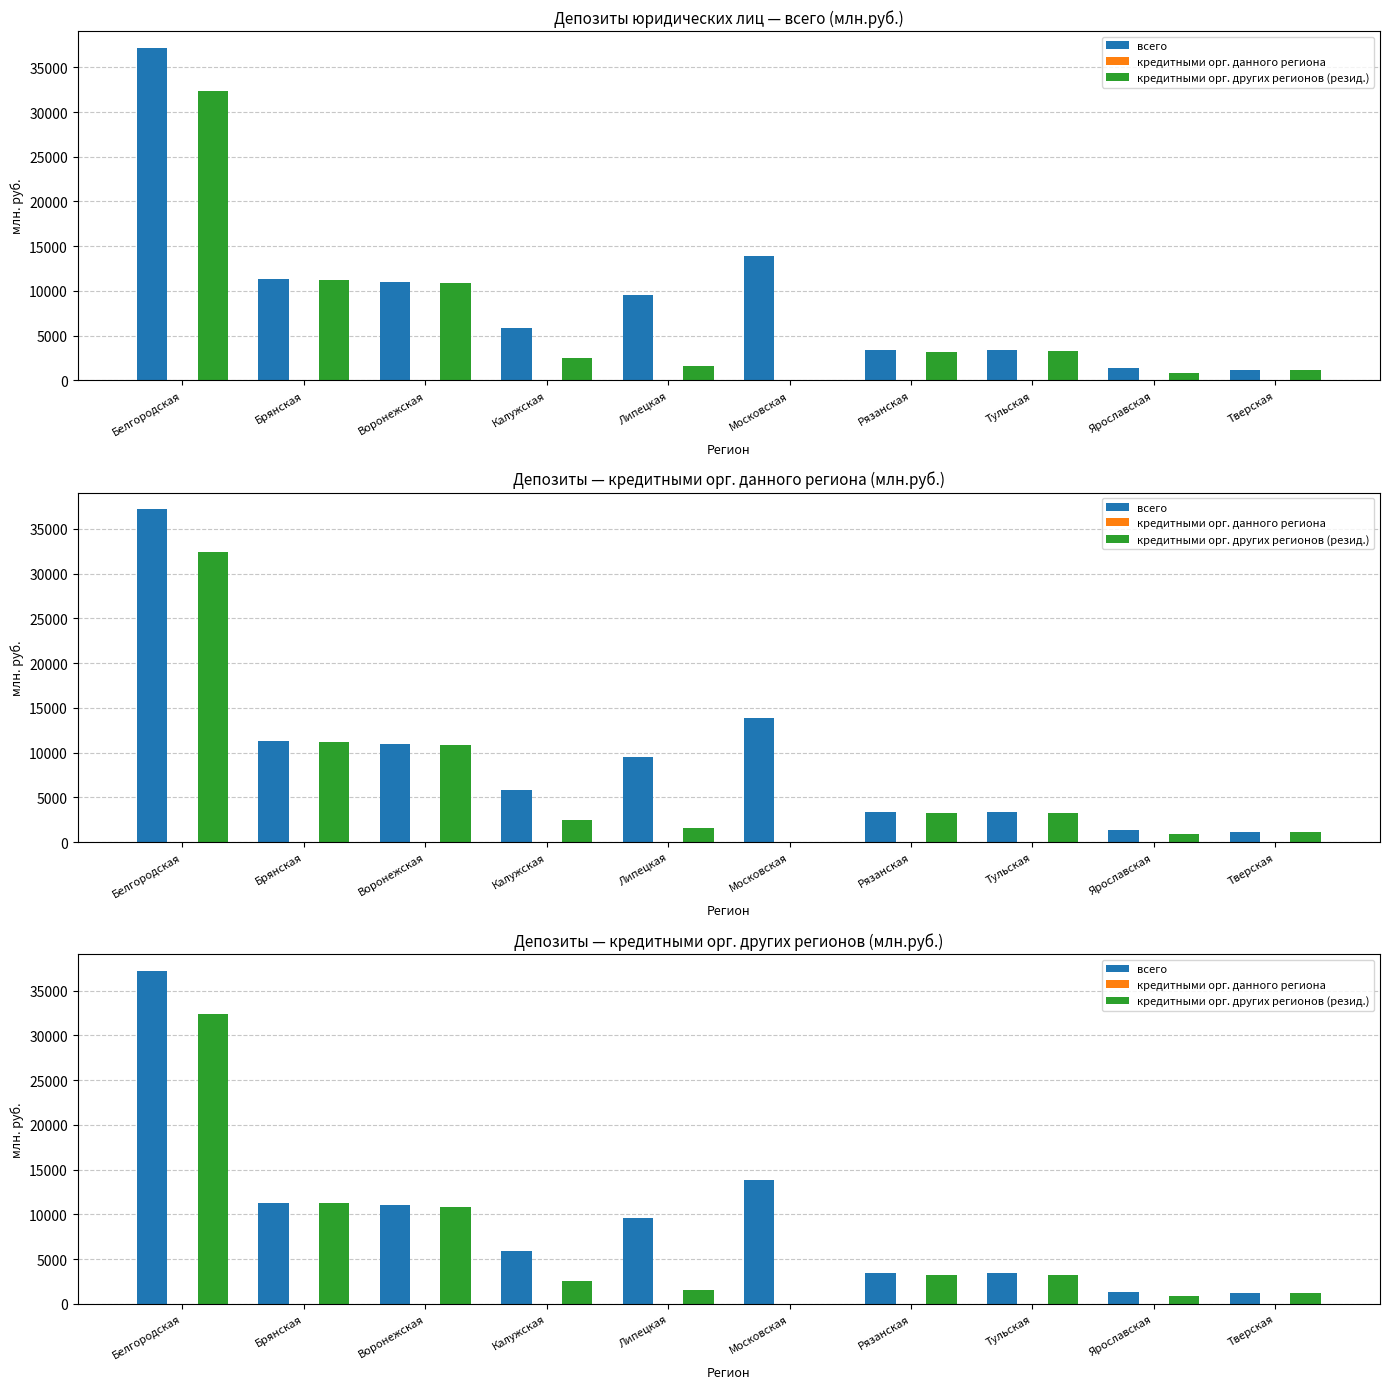

What is the label of the 1st bar from the left?

Белгородская